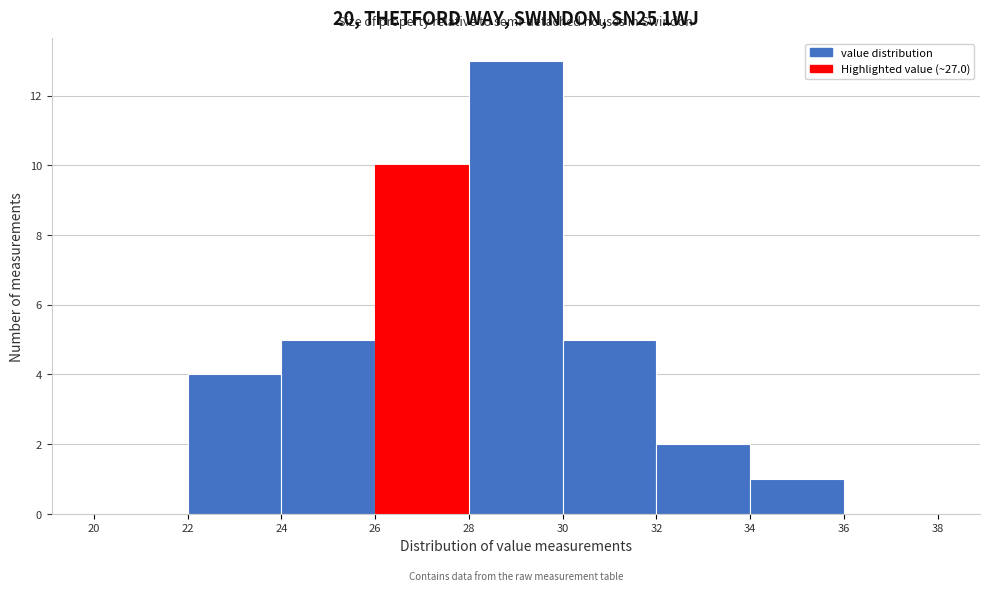

Reading left to right, transcribe this chart: for each bar, give the range it covers on the x-axis and its height. The values are not printed on the chart, so give them approximately, as read against the axis.

20 to 22: 0
22 to 24: 4
24 to 26: 5
26 to 28: 10
28 to 30: 13
30 to 32: 5
32 to 34: 2
34 to 36: 1
36 to 38: 0